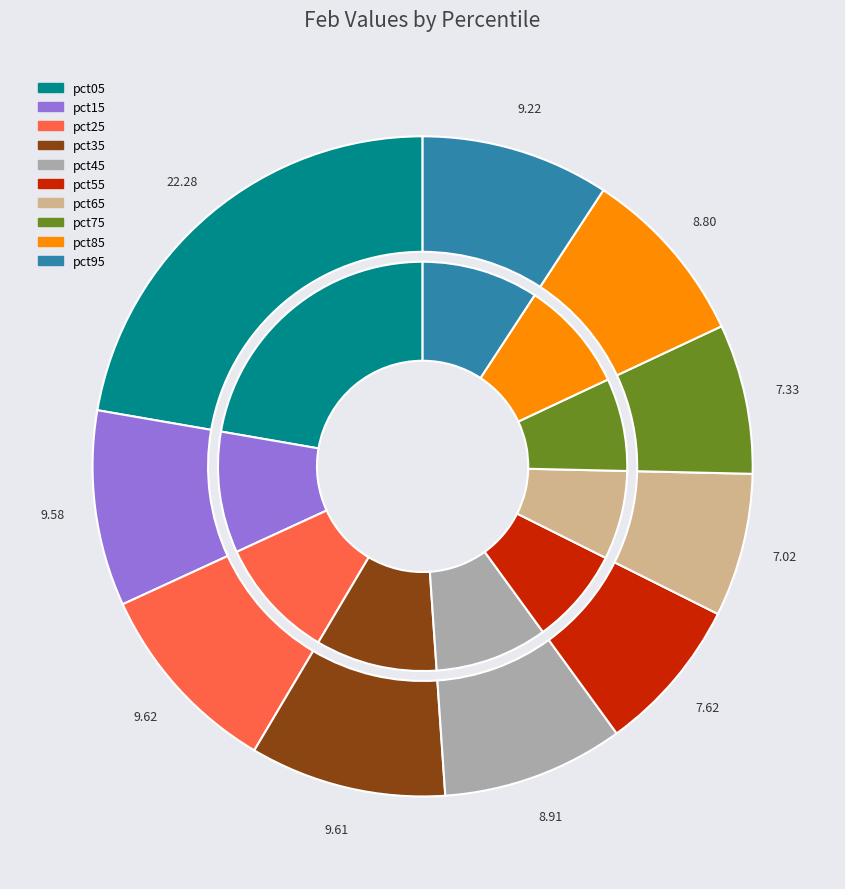

Count the number of slices in the pie.

10